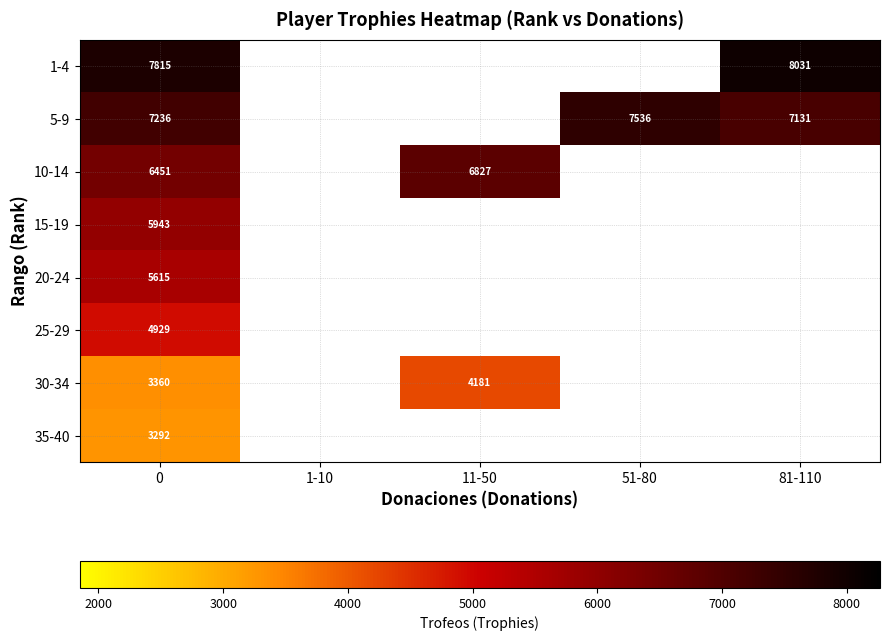

True or false: 30-34 has a value of 3360.5 at 0.

True